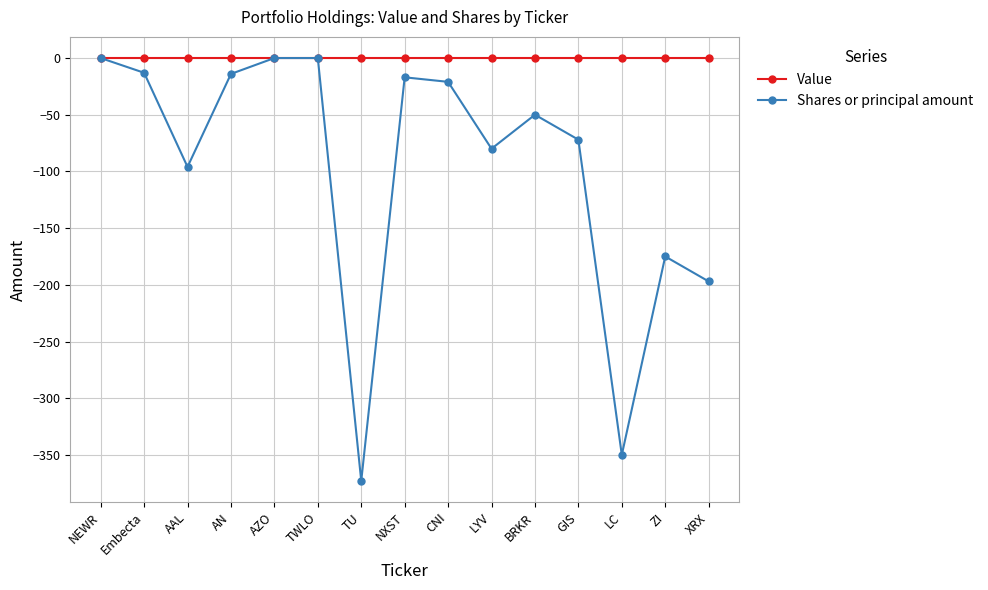

Is this an area chart (filled region under the line)?

No